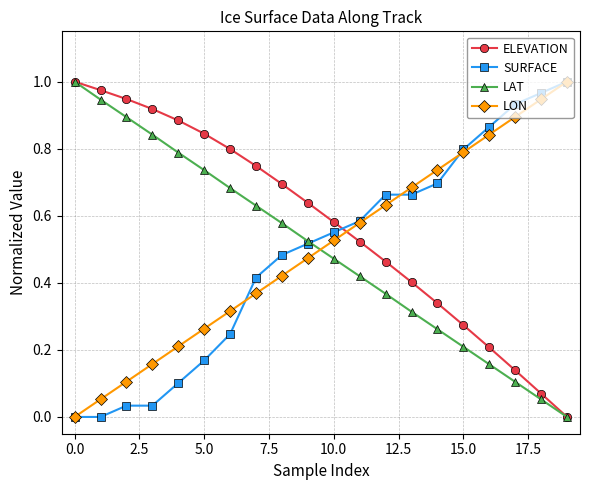

True or false: LON and LAT cross at least once.

True